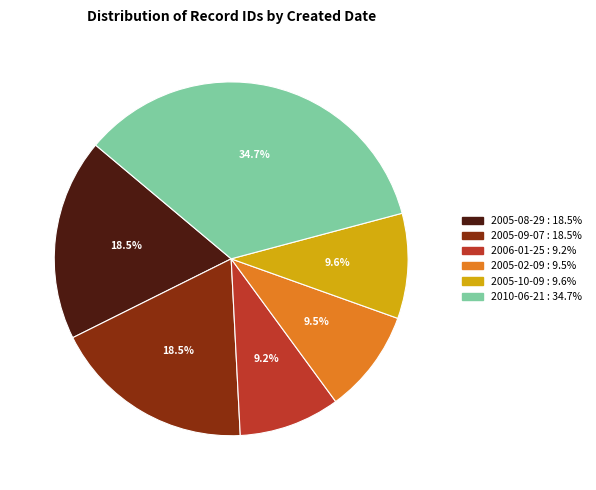

Is there any slice that represents more than half of the pie?

No